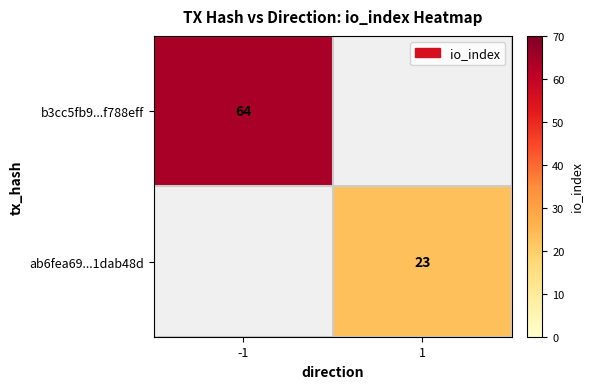

What is the greatest value displayed?

64.0